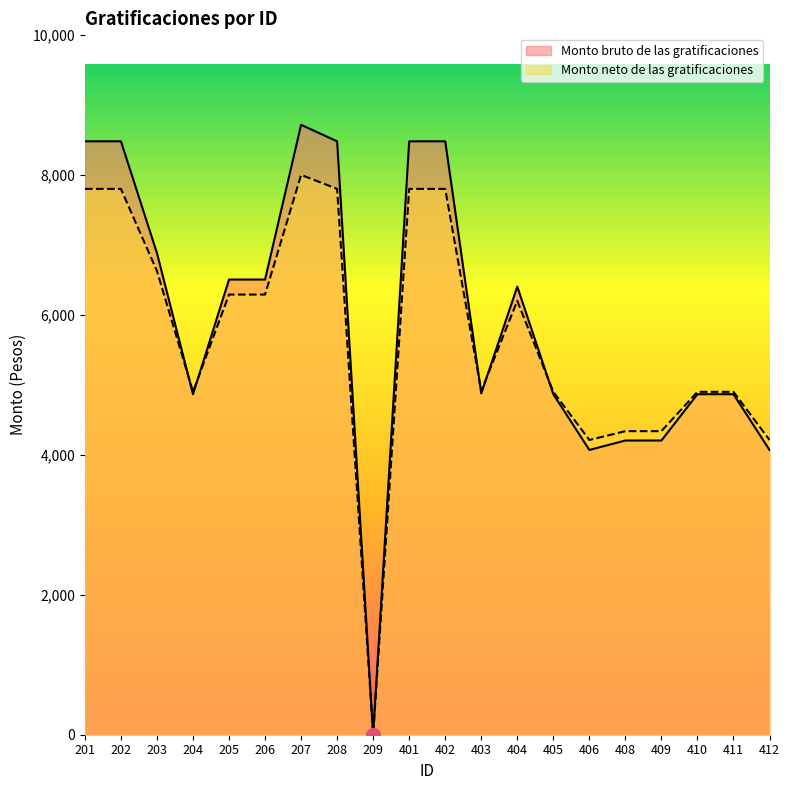

What is the sum of the Monto bruto de las gratificaciones values at 208 and 411?

13345.7